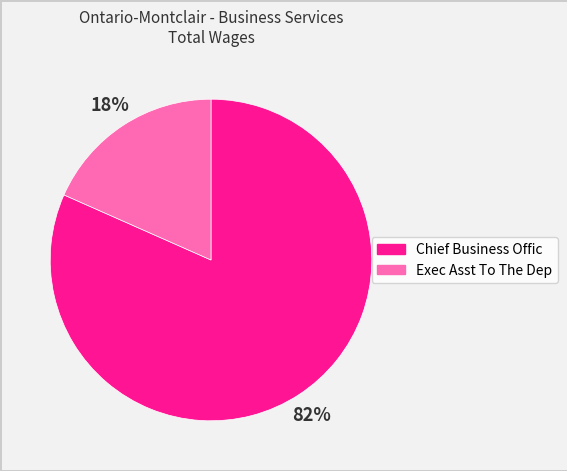

What is the smallest slice in the pie chart?

Exec Asst To The Dep